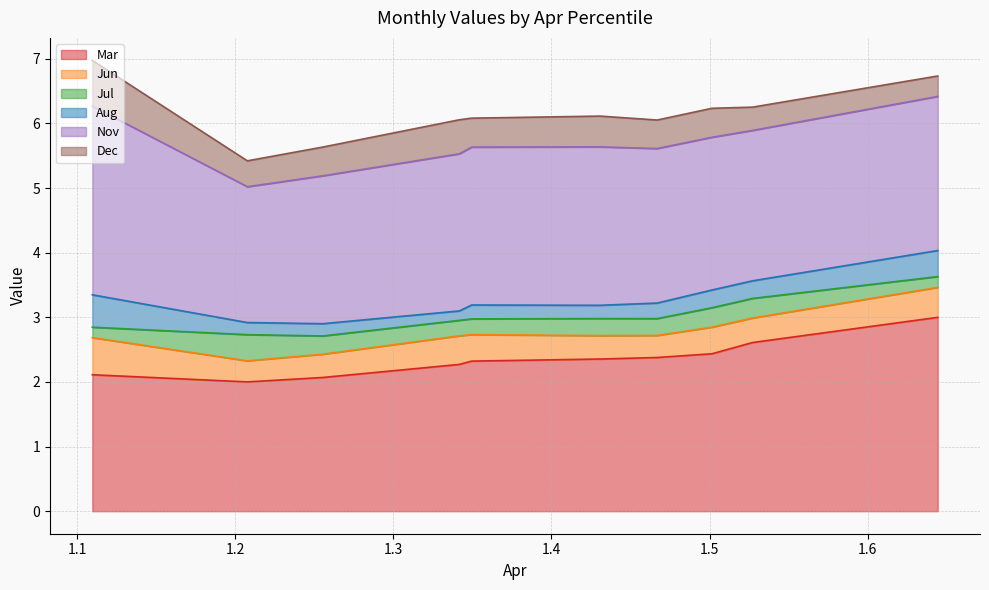

At which category does Nov reach its first local peak?

1.430668967091167